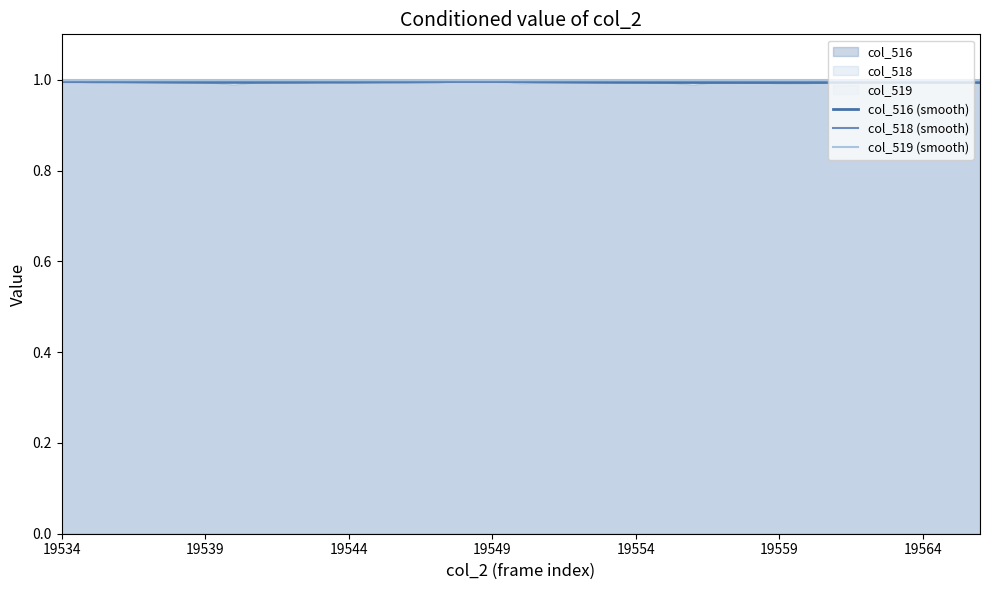

What is the minimum value for col_516 (smooth)?

1.0